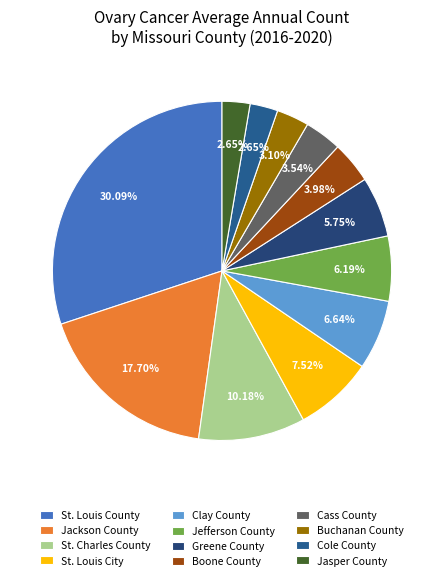

Which category has the smallest portion of the pie?

Cole County